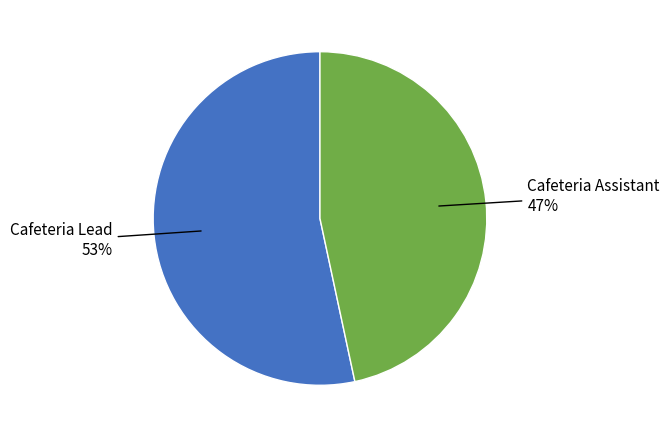

To the nearest percent, what is the average slice percentage?

50%